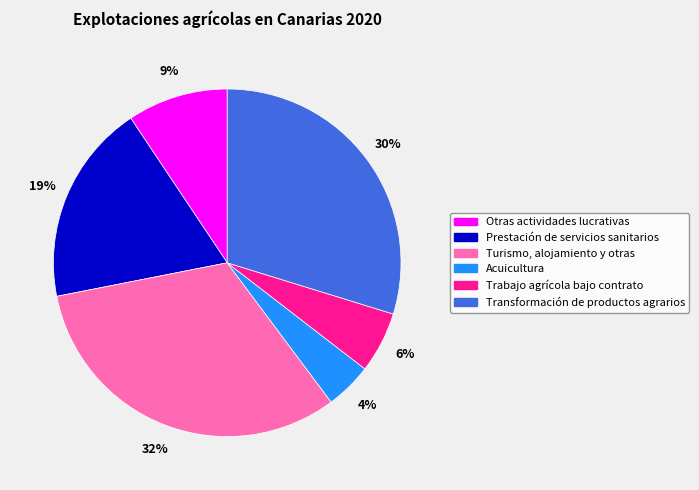

To the nearest percent, what is the average slice percentage?

17%